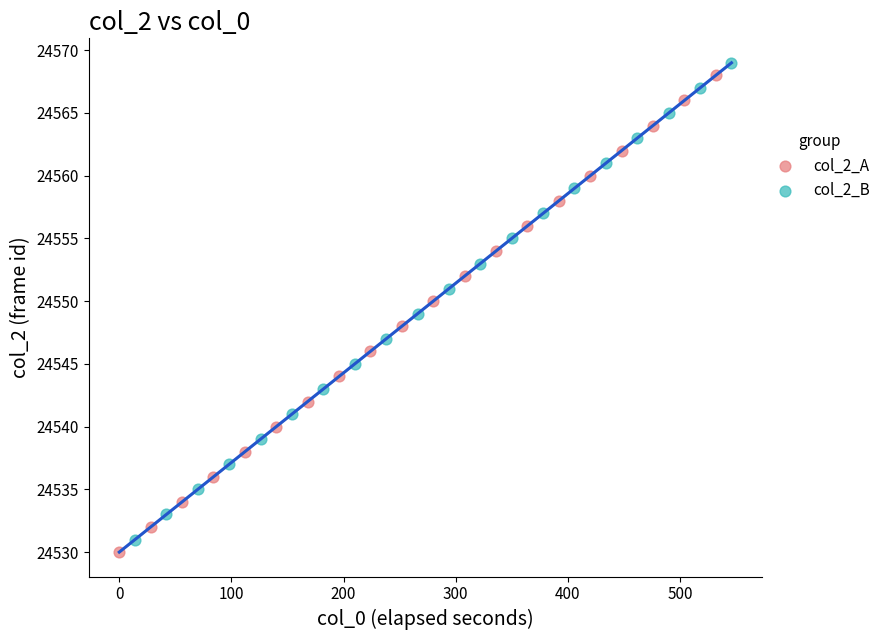

Which series contains the lowest Y value?

col_2_A